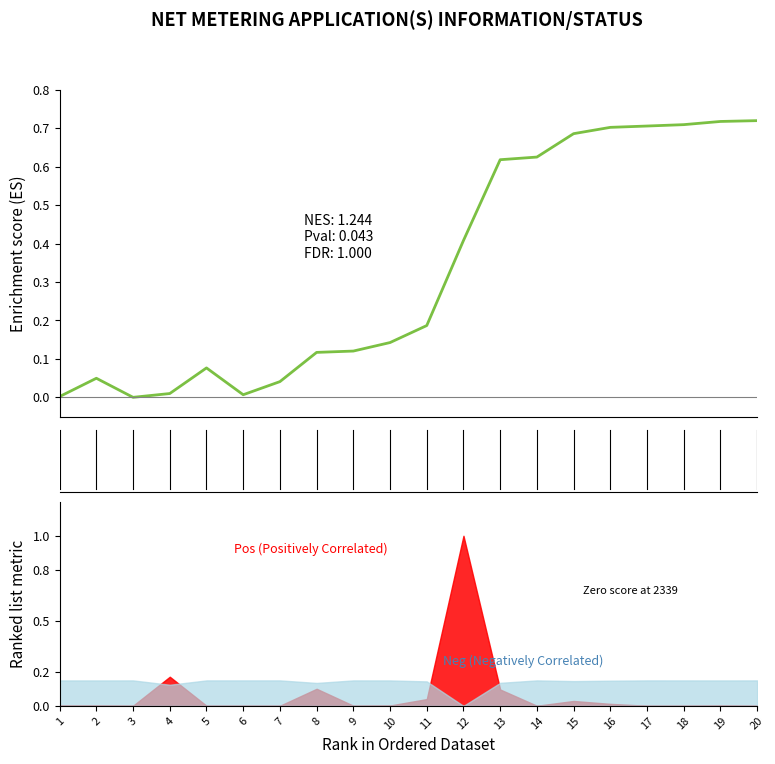

List the labels in order of value, smallest first.

3, 1, 6, 4, 7, 2, 5, 8, 9, 10, 11, 12, 13, 14, 15, 16, 17, 18, 19, 20